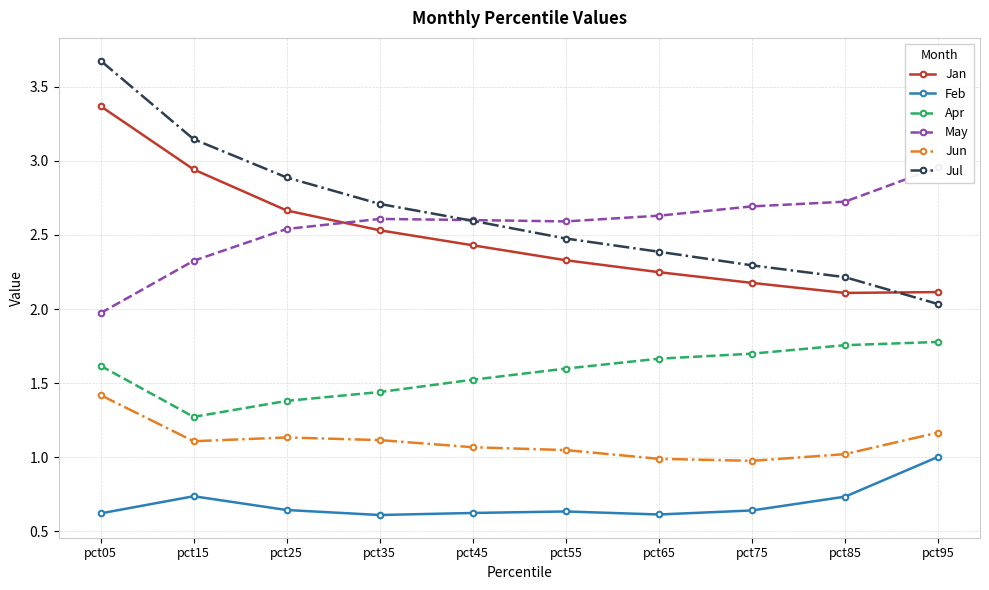

Is it true that Jul equals 2.9 at pct25?

True